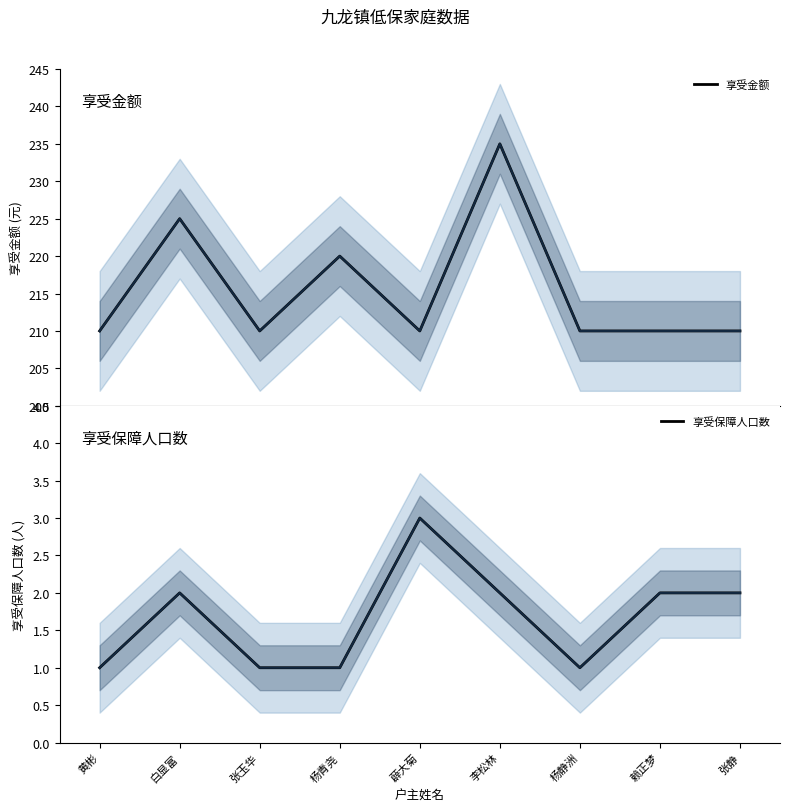

What are all the series names shown in the legend?

享受金额, 享受保障人口数